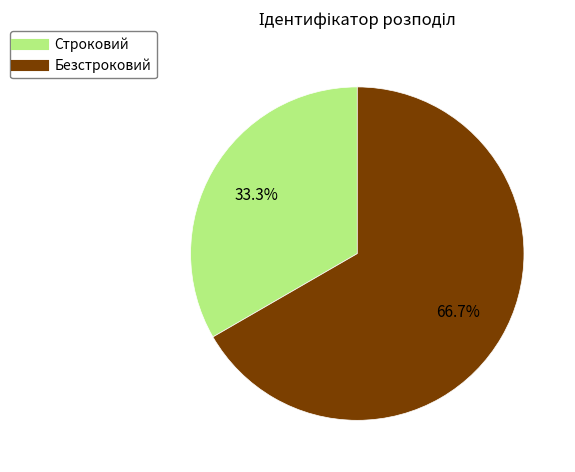

Which slice is the largest?

Безстроковий